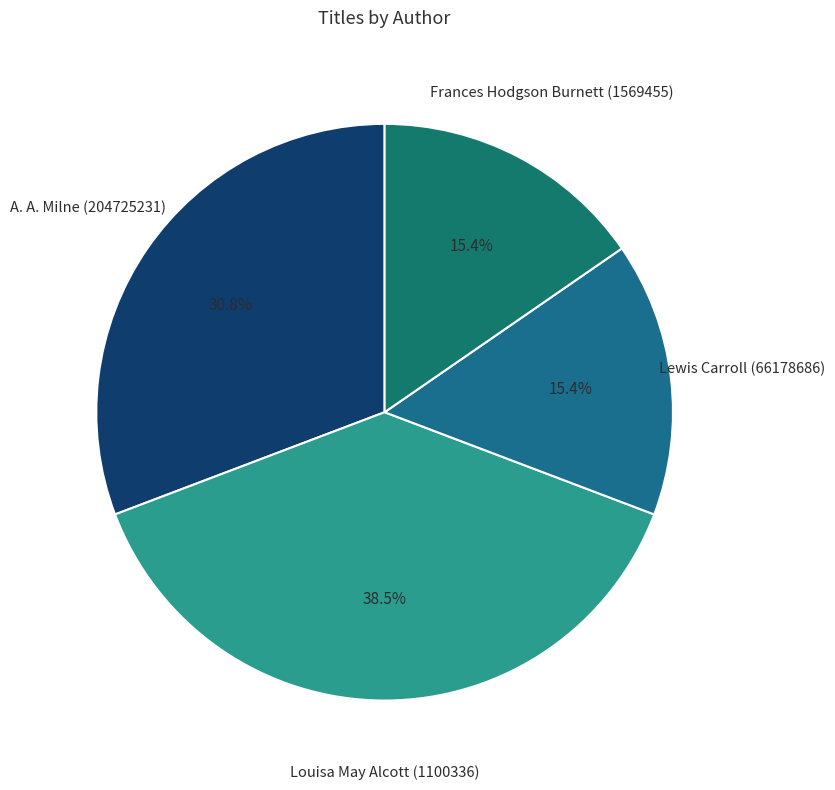

Count the number of slices in the pie.

4